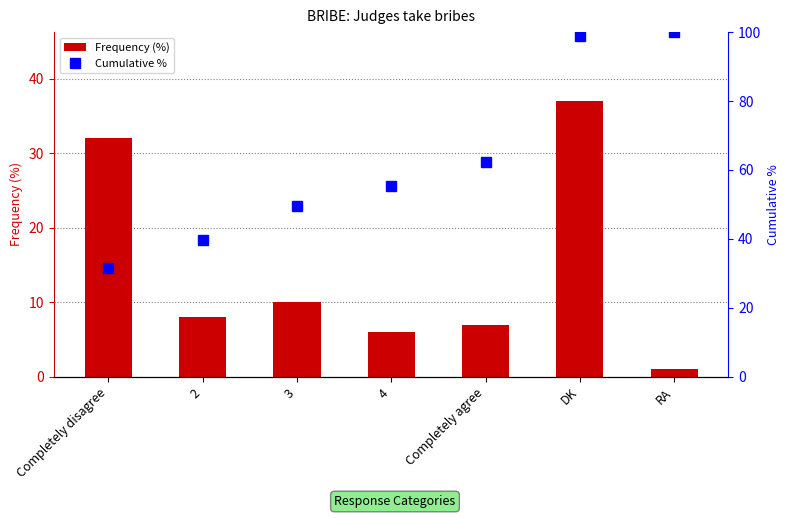

Reading left to right, list all the values displayed in this chart.

Frequency (%): 32.0	8.0	10.0	6.0	7.0	37.0	1.0
Cumulative %: 31.7	39.6	49.5	55.4	62.4	99.0	100.0